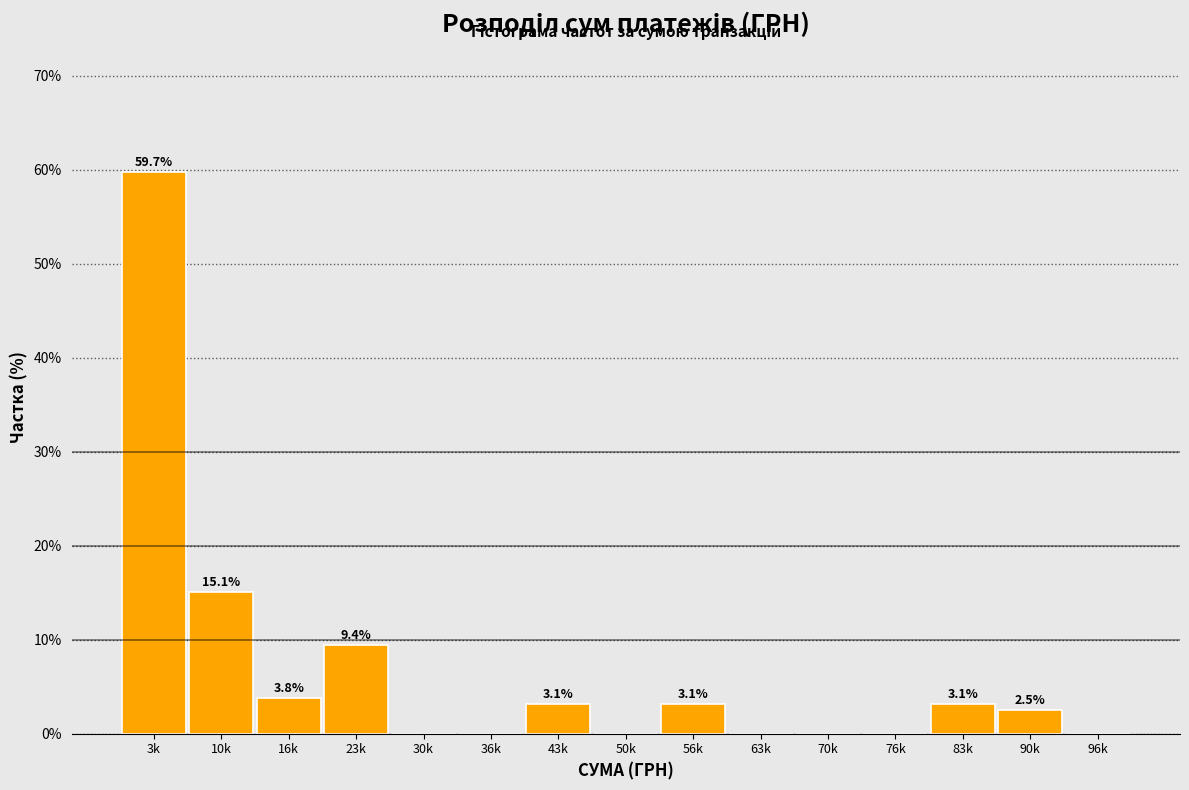

Reading left to right, transcribe all the data shown in this chart.

3k=59.7	10k=15.1	16k=3.8	23k=9.4	30k=0.0	36k=0.0	43k=3.1	50k=0.0	56k=3.1	63k=0.0	70k=0.0	76k=0.0	83k=3.1	90k=2.5	96k=0.0